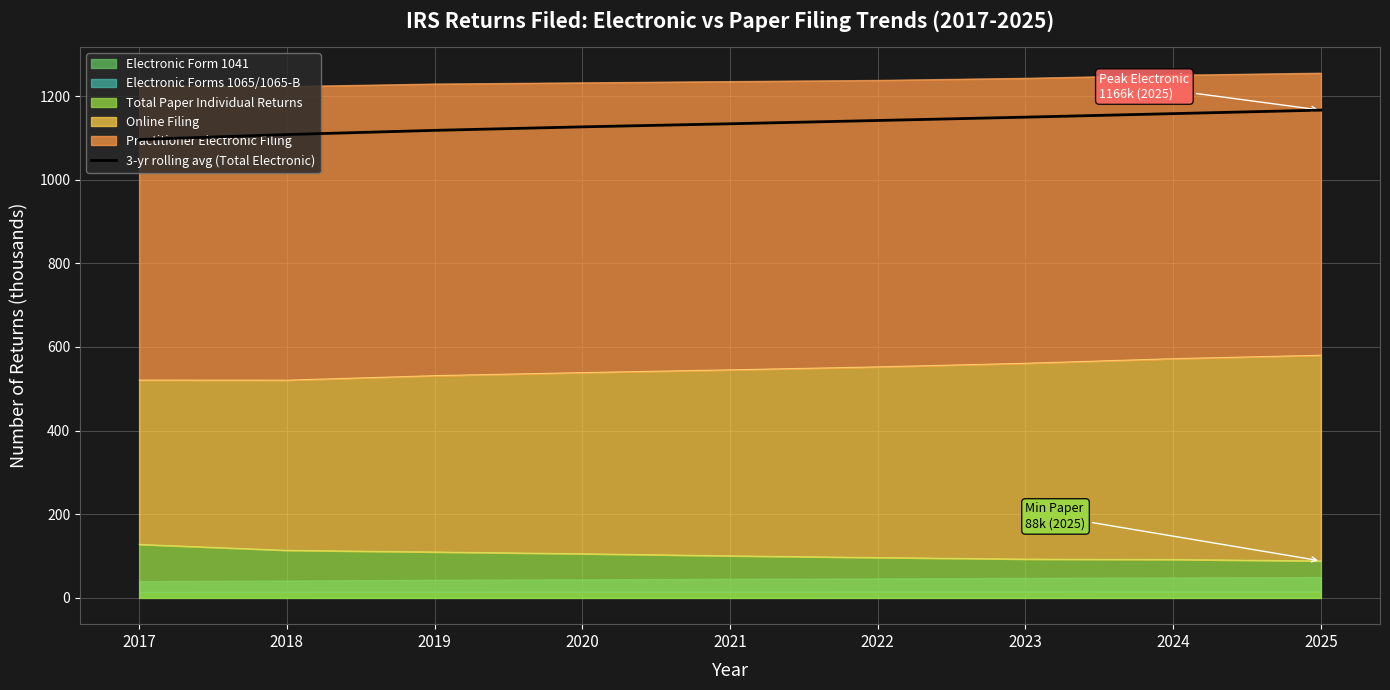

The value at 2021 is 1570.7. True or false?

False